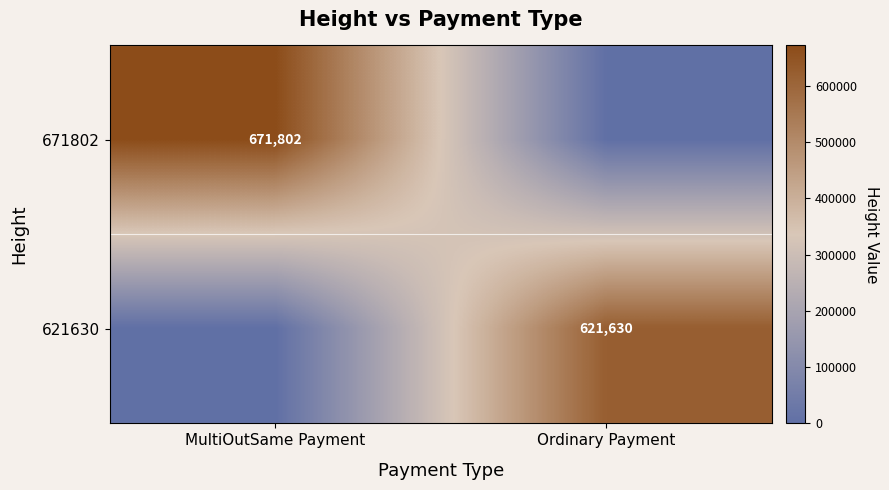

The 671802 series shows 671802 at MultiOutSame Payment. True or false?

True